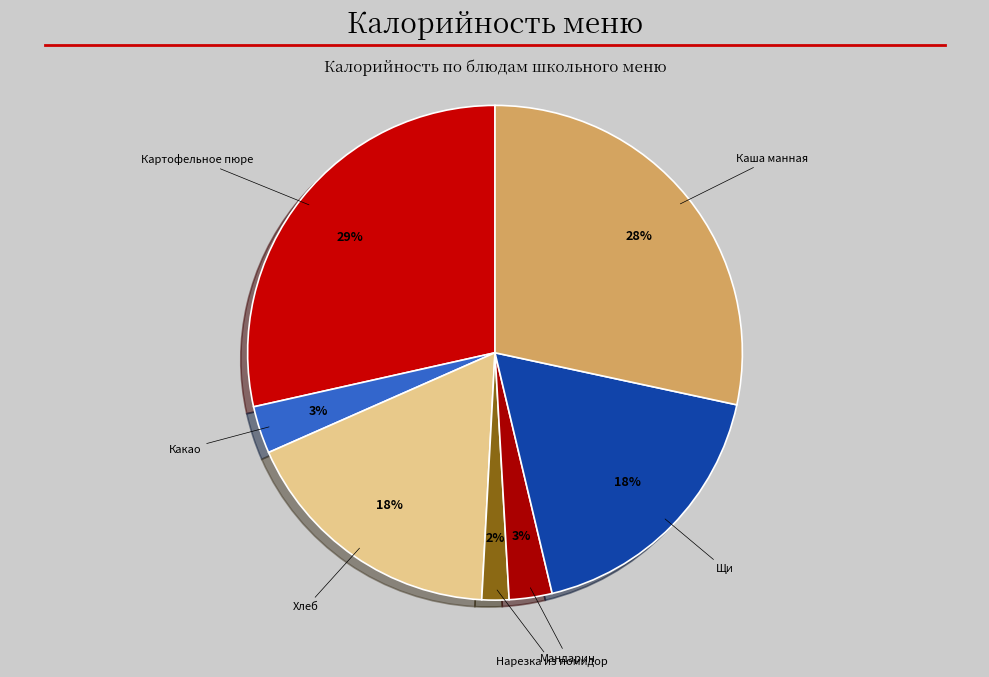

To the nearest percent, what is the combined percentage of Мандарин and Щи?

21%